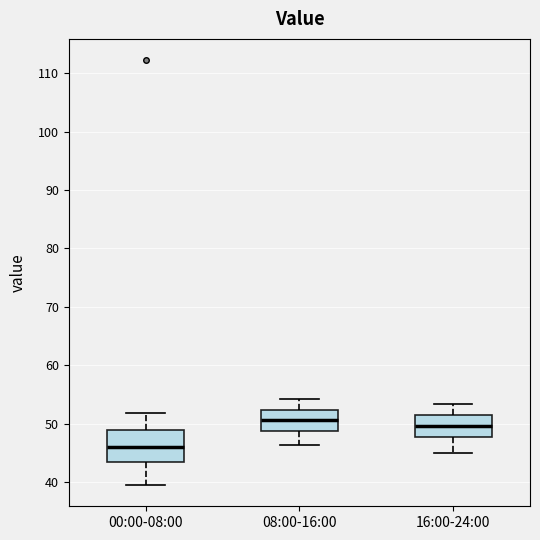

Where does the median line of the box for 08:00-16:00 sit on the y-axis? The values are not printed on the chart, so give them approximately, as read against the axis.

51